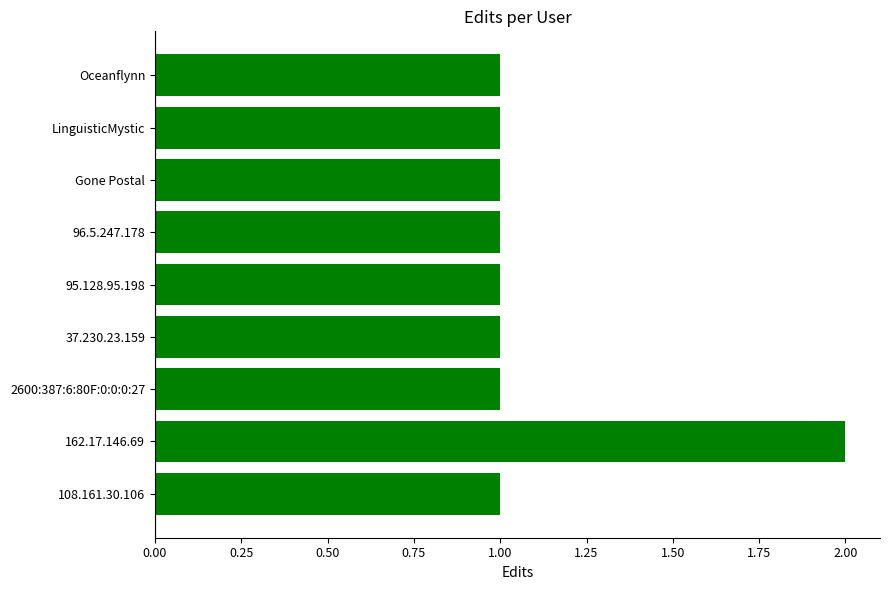

Reading top to bottom, transcribe all the data shown in this chart.

Oceanflynn=1	LinguisticMystic=1	Gone Postal=1	96.5.247.178=1	95.128.95.198=1	37.230.23.159=1	2600:387:6:80F:0:0:0:27=1	162.17.146.69=2	108.161.30.106=1